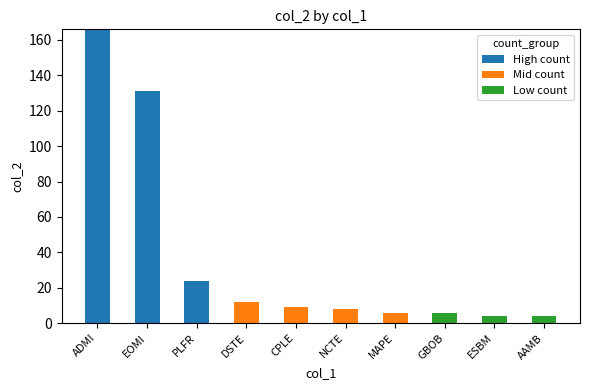

What value does the High count series have at ADMI?

166